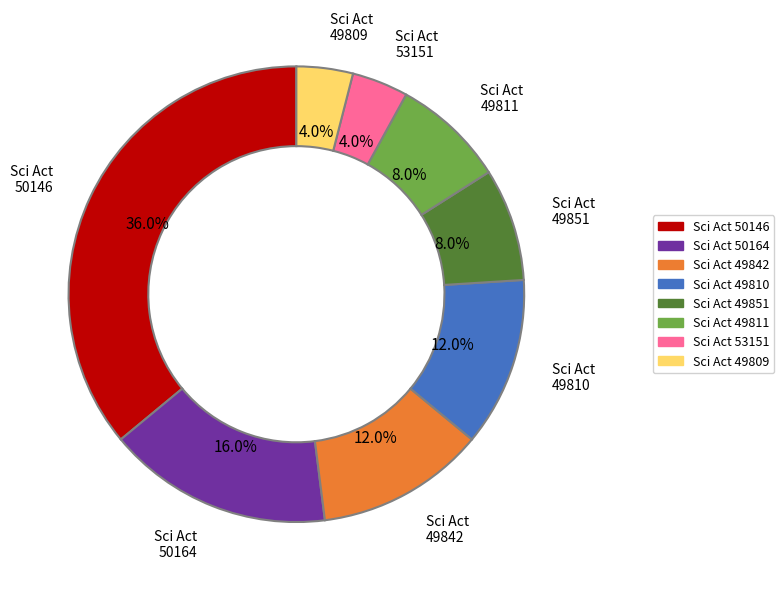

Is there a majority slice in this chart?

No